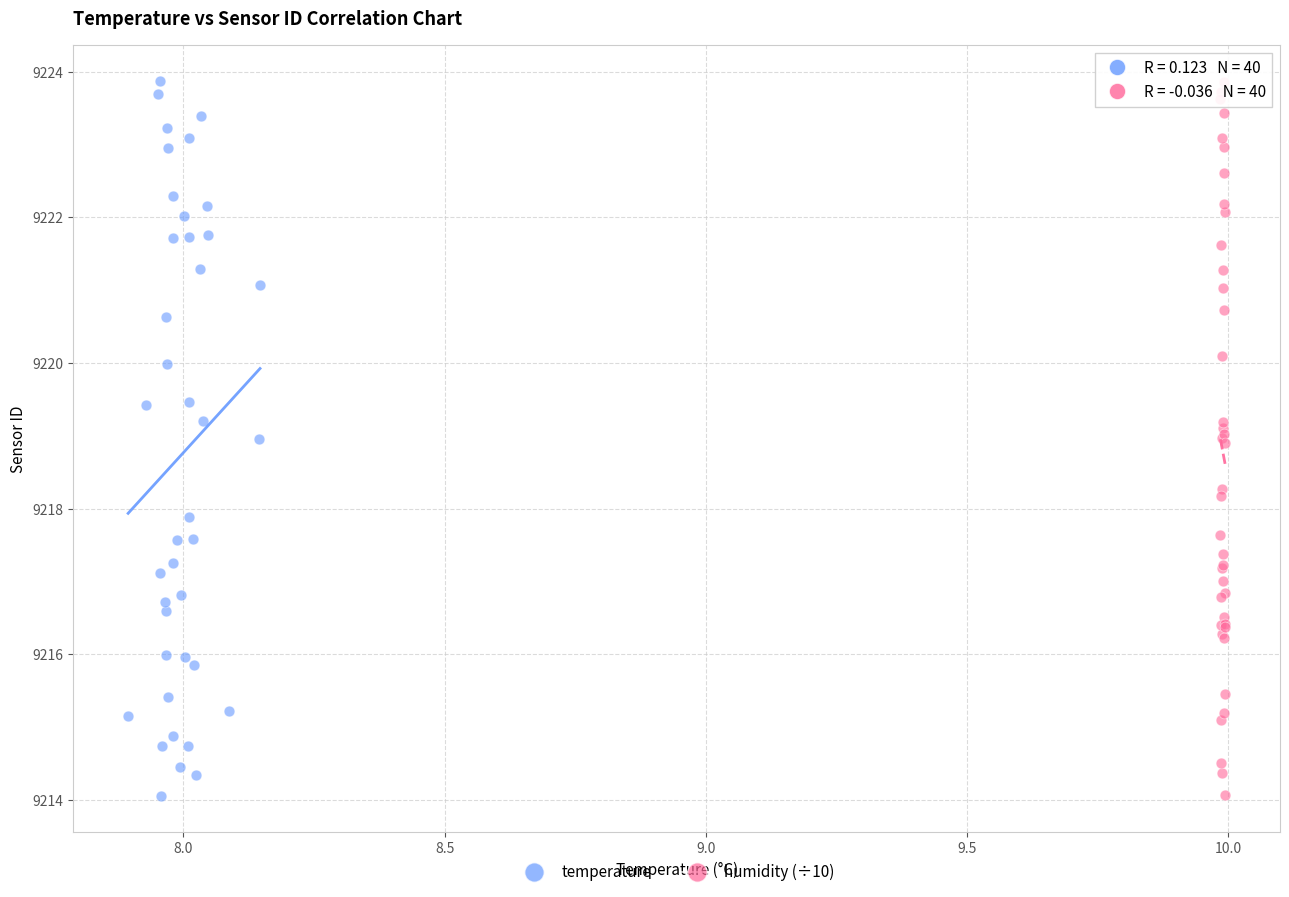

What are all the series names shown in the legend?

temperature, humidity (÷10)